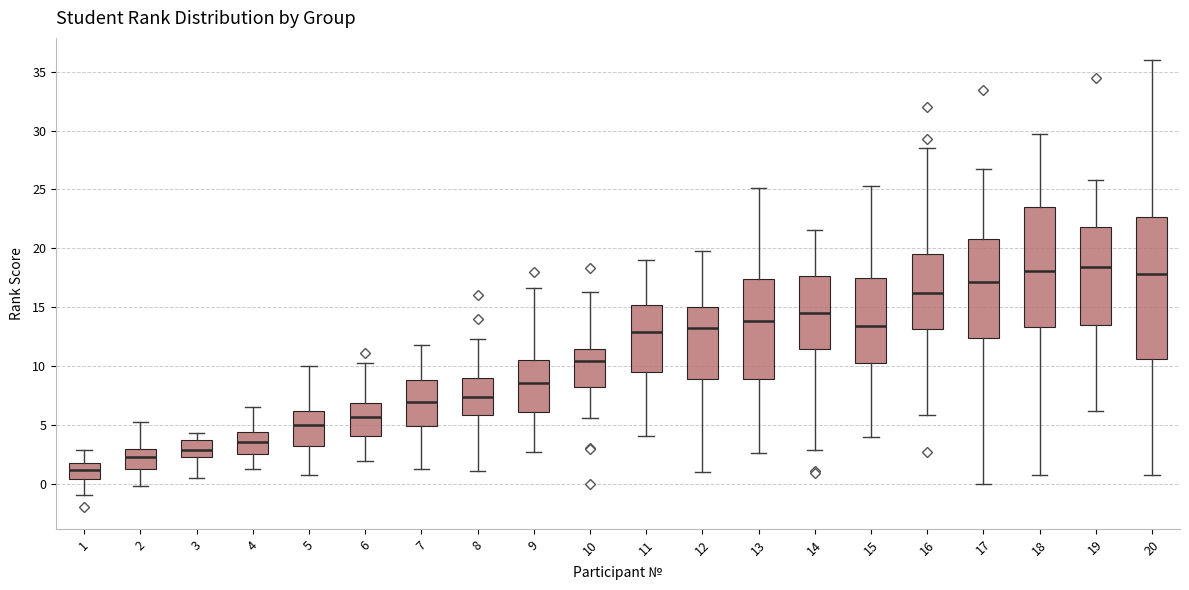

Which box has the lowest median line?

1